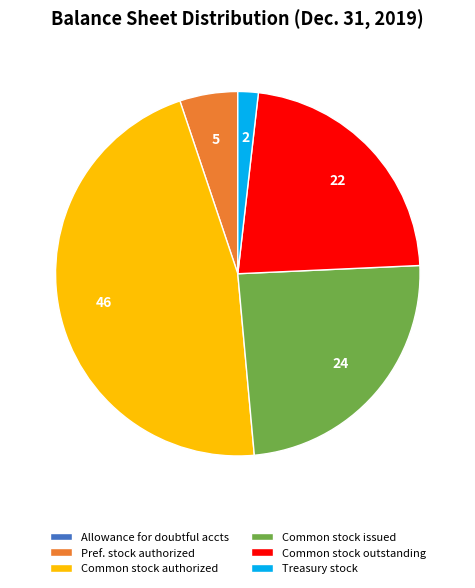

Which category has the biggest portion of the pie?

Common stock, shares authorized